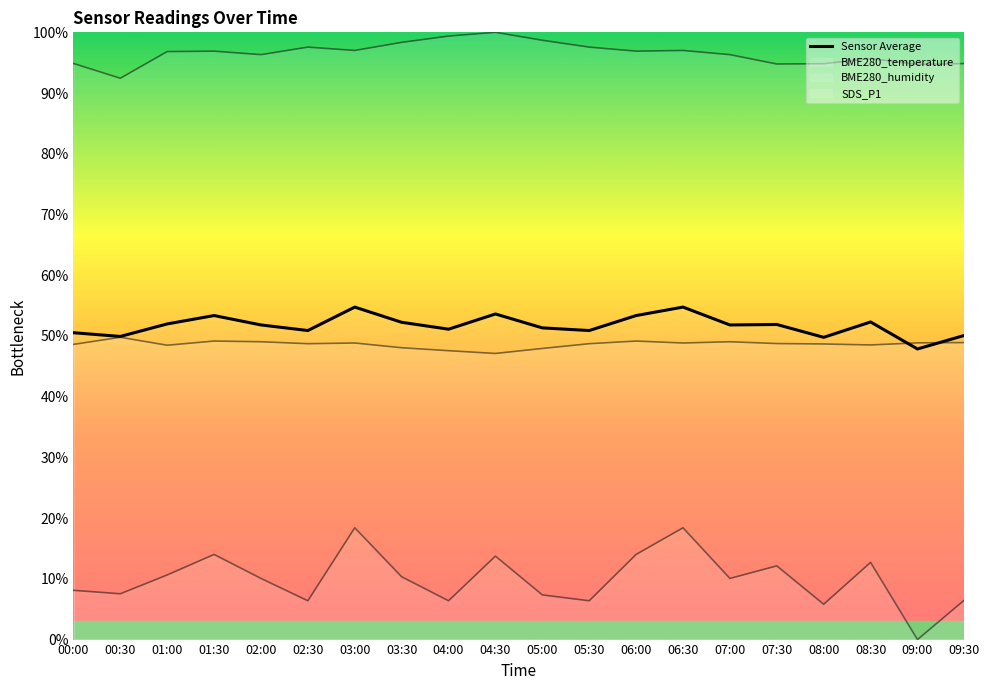

The chart shows a value of 0.5 at 08:30. True or false?

True